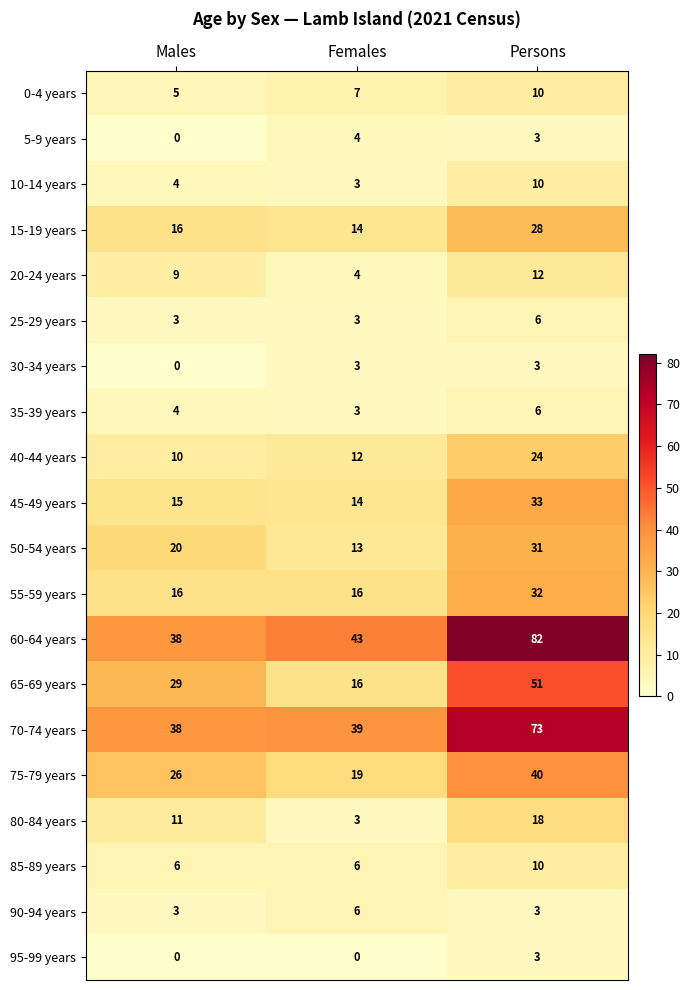

What is the difference between the maximum and second lowest values in the 95-99 years series?

3